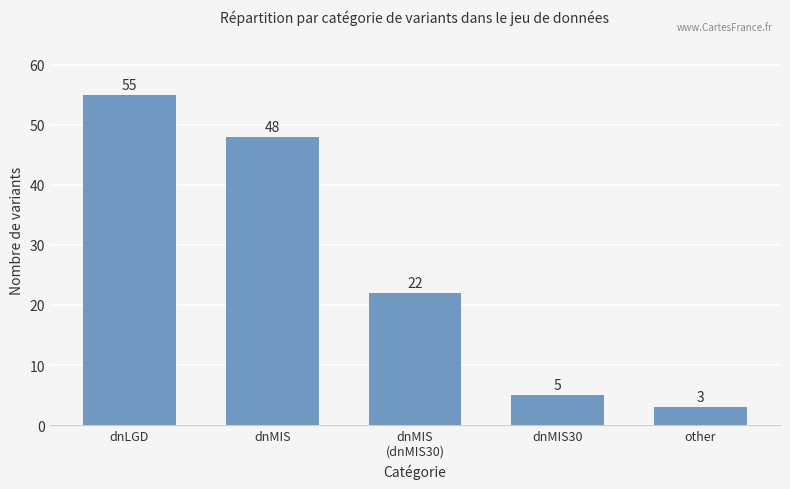

Is it true that the value at dnMIS is 66?

False